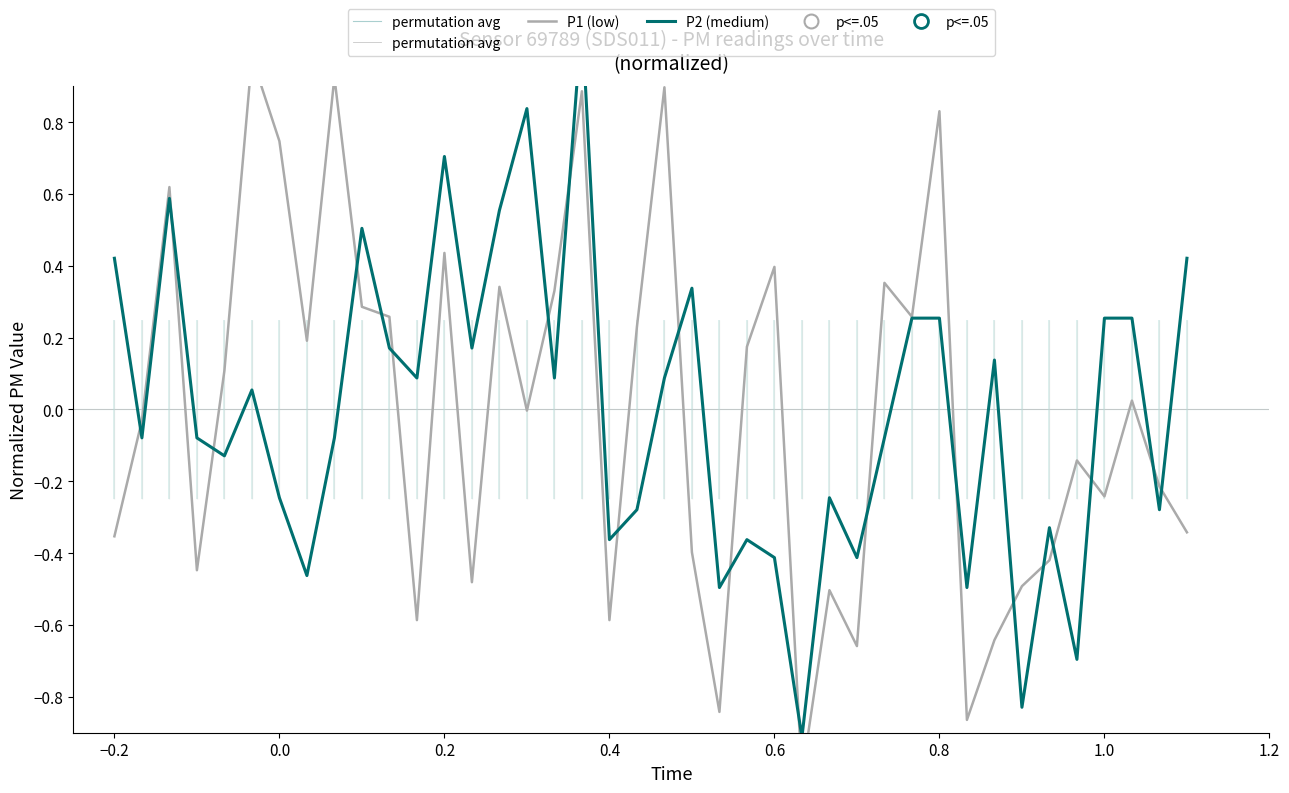

How many interior local valleys does the P1 series have?

12